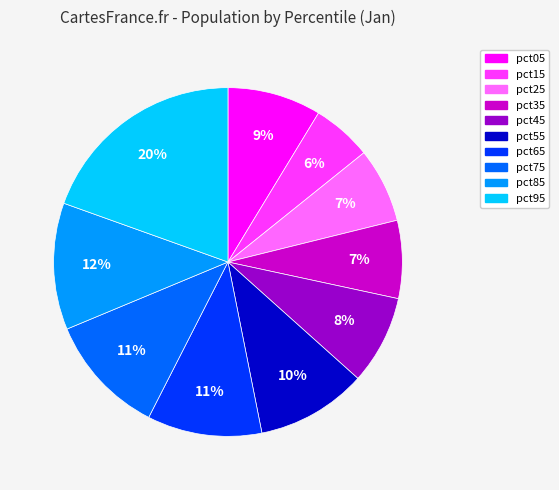

To the nearest percent, what portion does pct65 represent?

11%